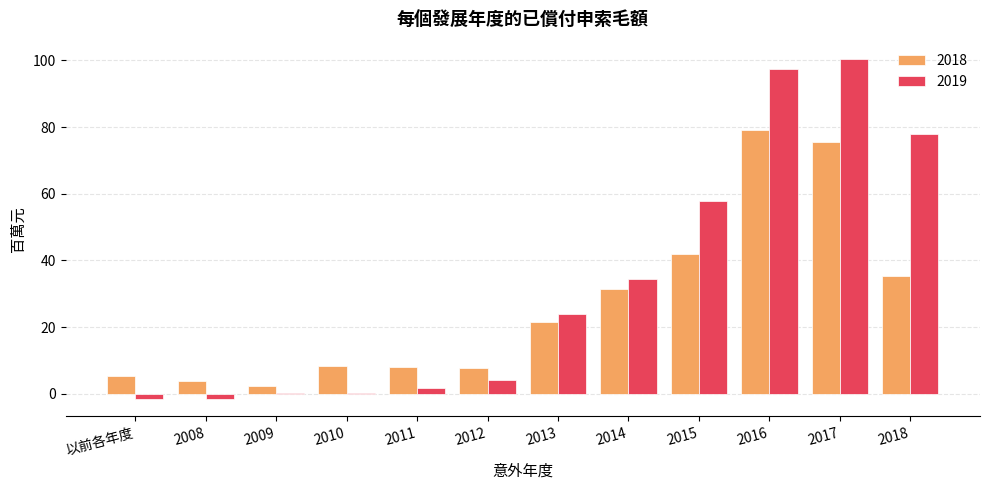

Where is 2019 nearest to the value 49?

2015